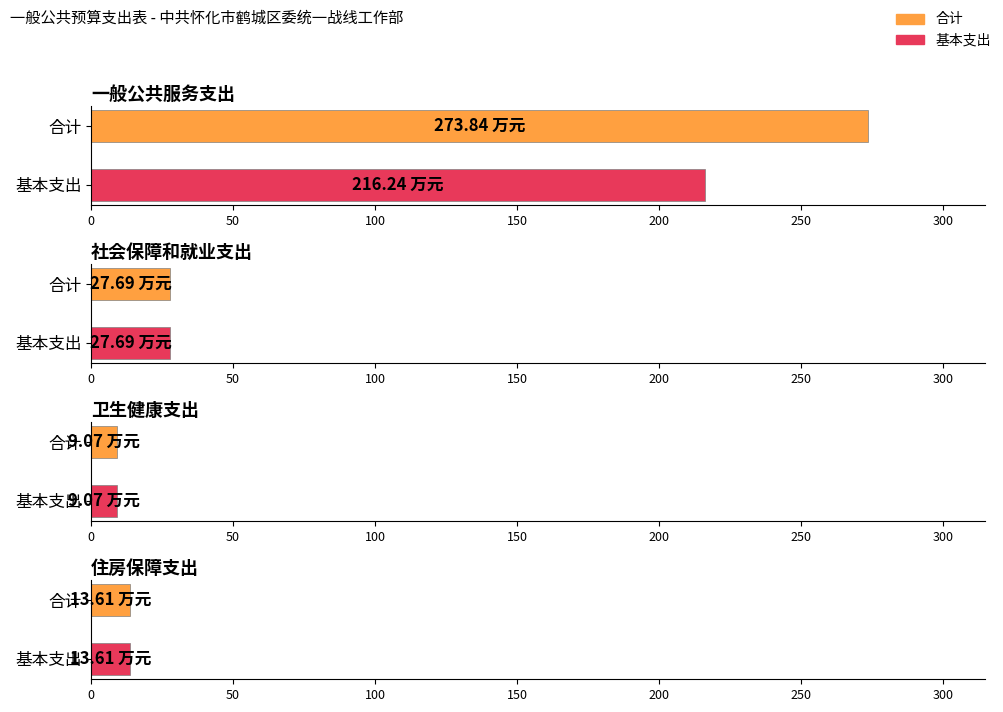

Rank the categories by 基本支出 value from lowest to highest.

卫生健康支出, 住房保障支出, 社会保障和就业支出, 一般公共服务支出